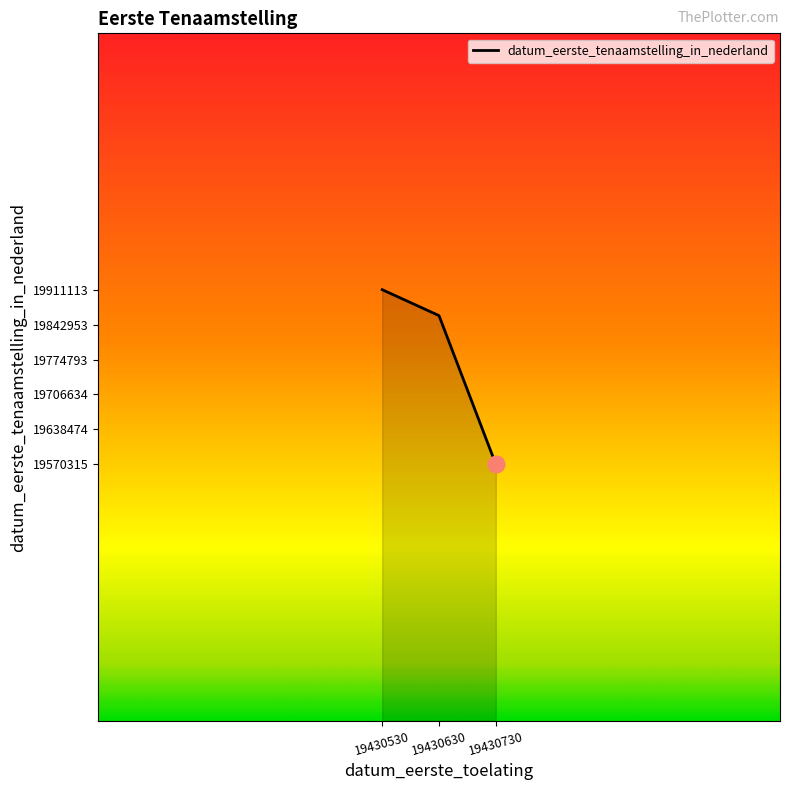

Is it true that the value at 19430630 is 13759281?

False